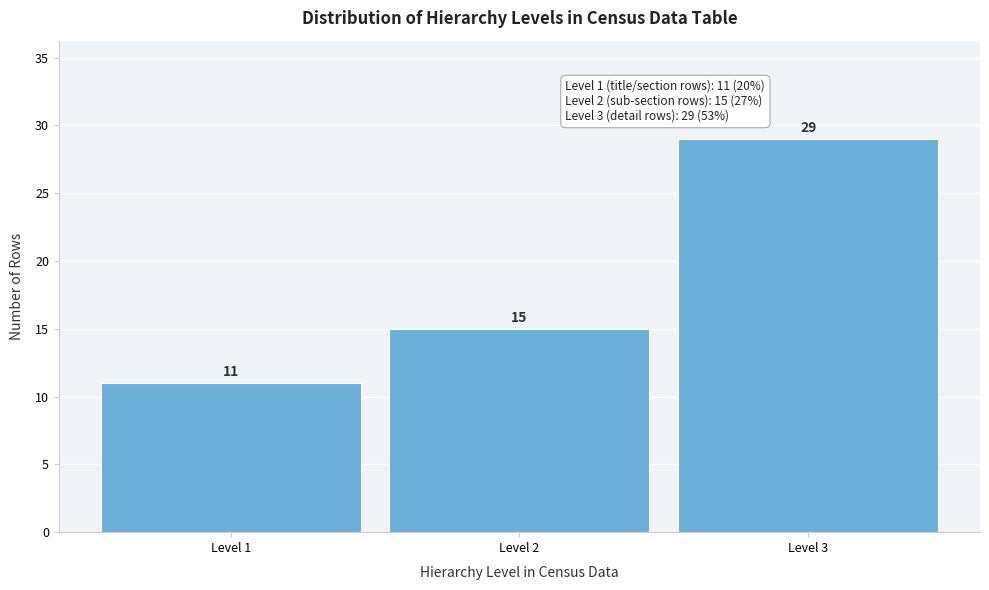

Reading left to right, extract all data points from this chart.

11	15	29